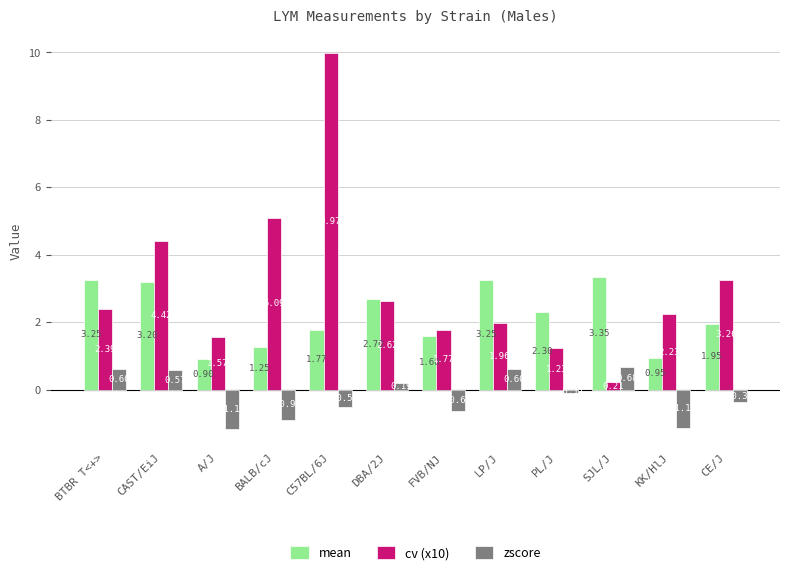

List the series in order of their peak value, highest first.

cv (x10), mean, zscore